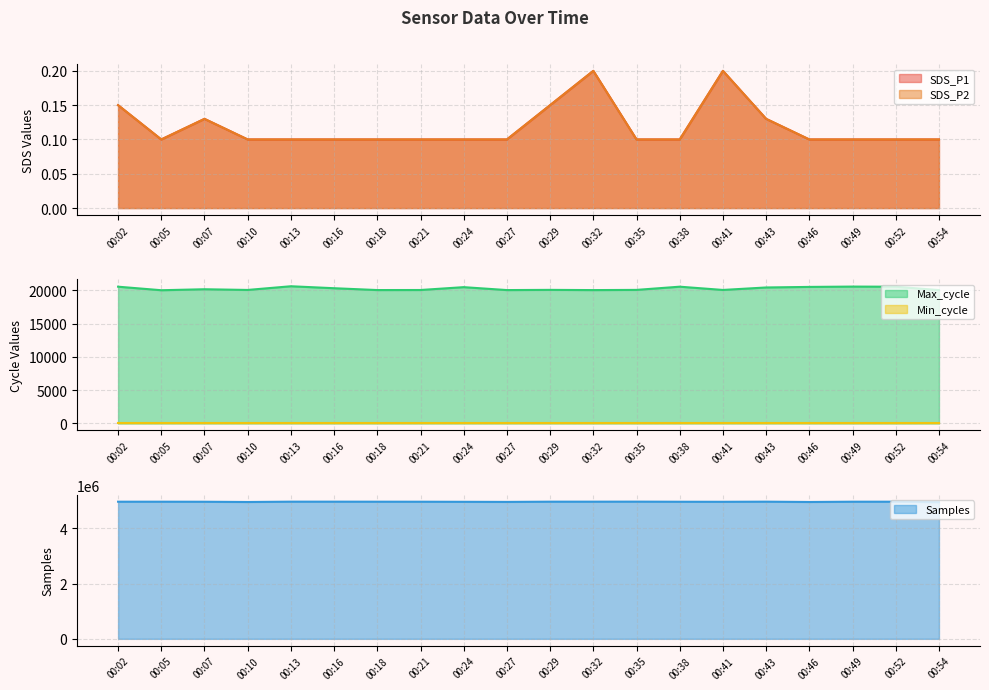

What is the lowest value of the Max_cycle series?

20027